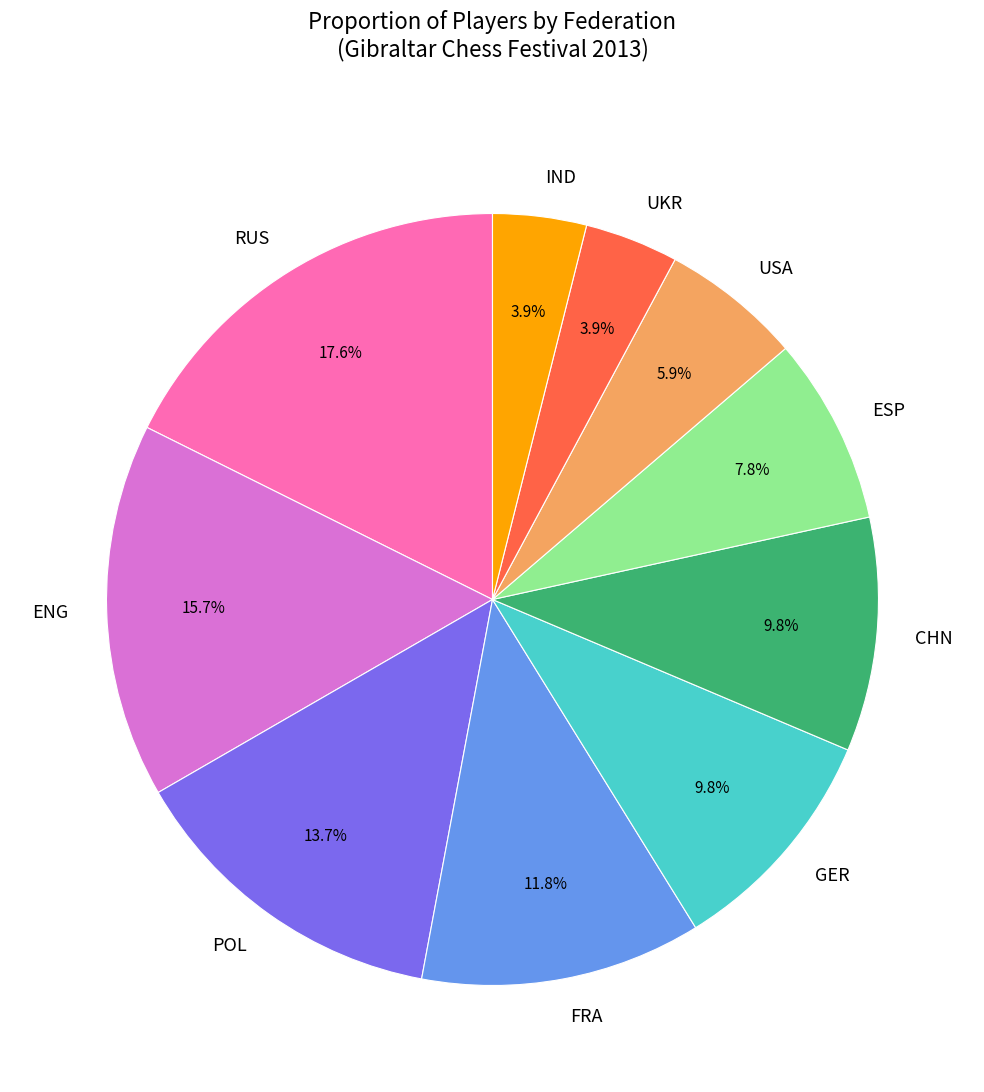

True or false: ENG accounts for 16% of the total.

True